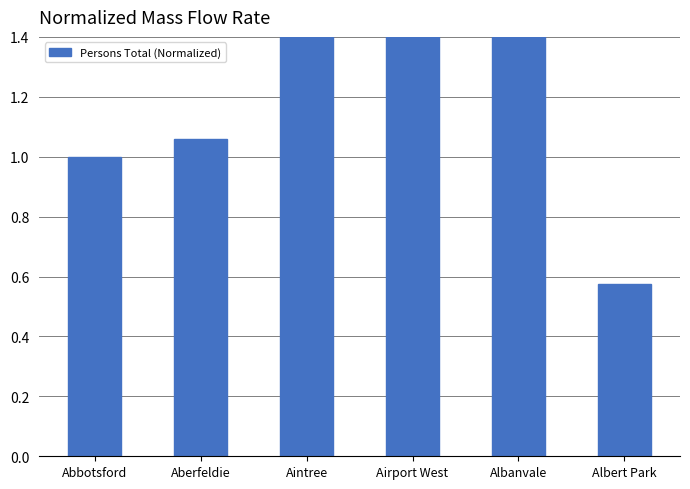

What is the sum of the values at Albert Park and Aintree?

2.2